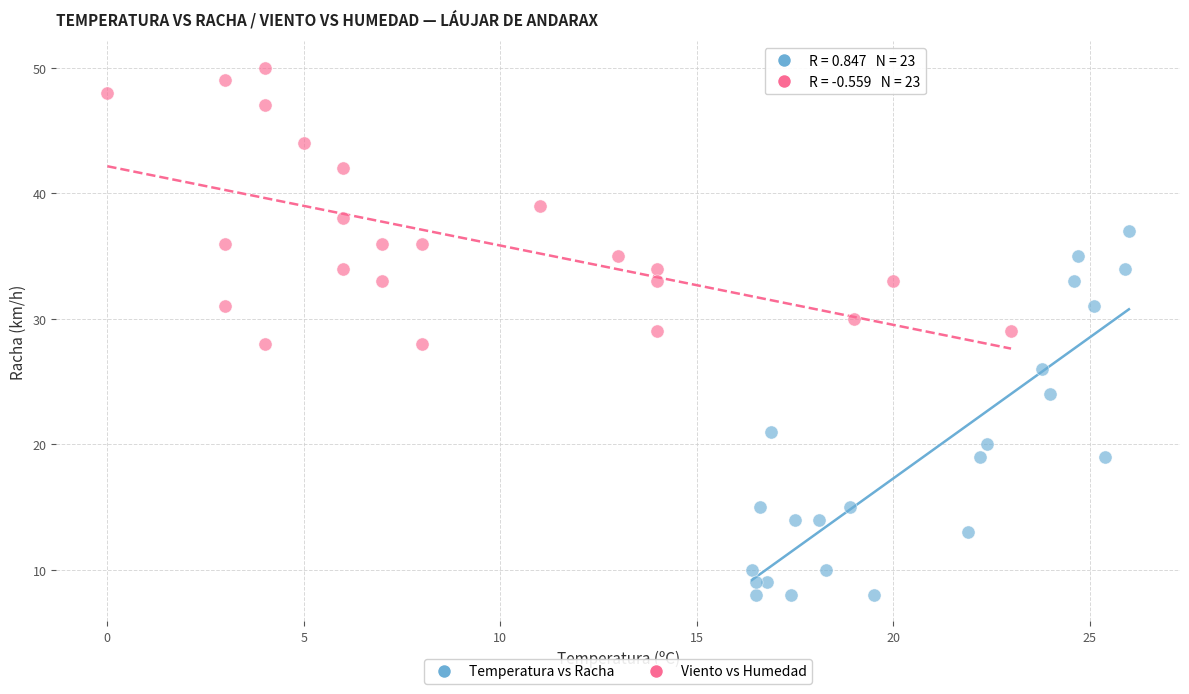

What are all the series names shown in the legend?

Temperatura vs Racha, Viento vs Humedad